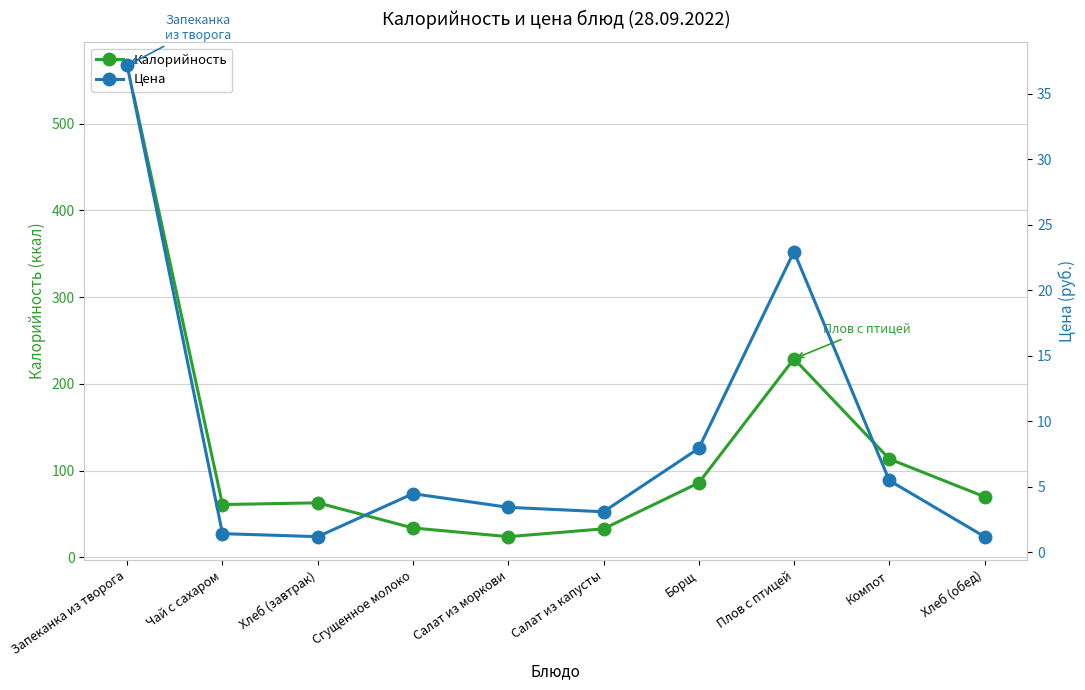

In Цена, how many points are higher than both neighbors (excluding endpoints)?

2